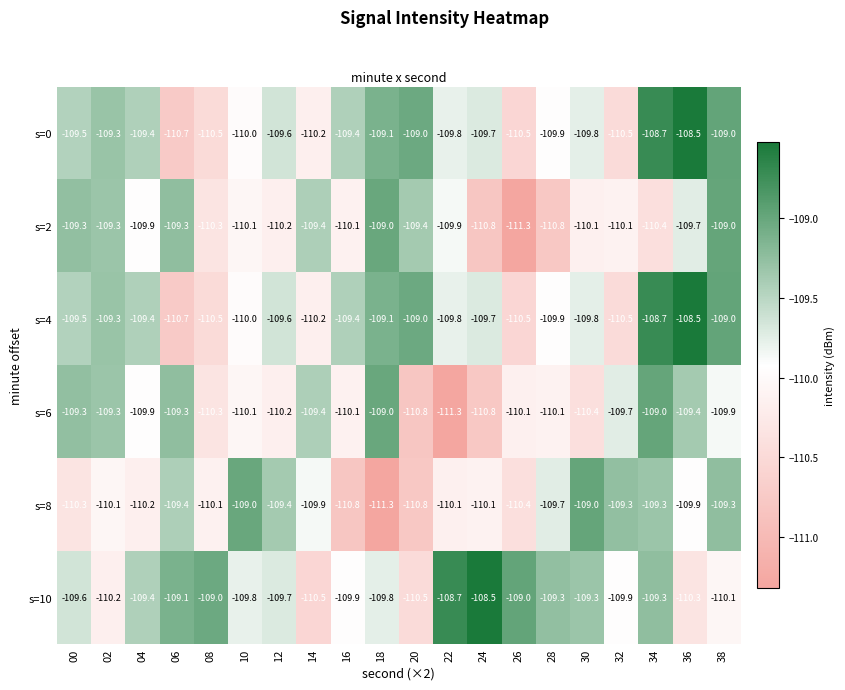

Read the s=0 value at 12.

-109.6